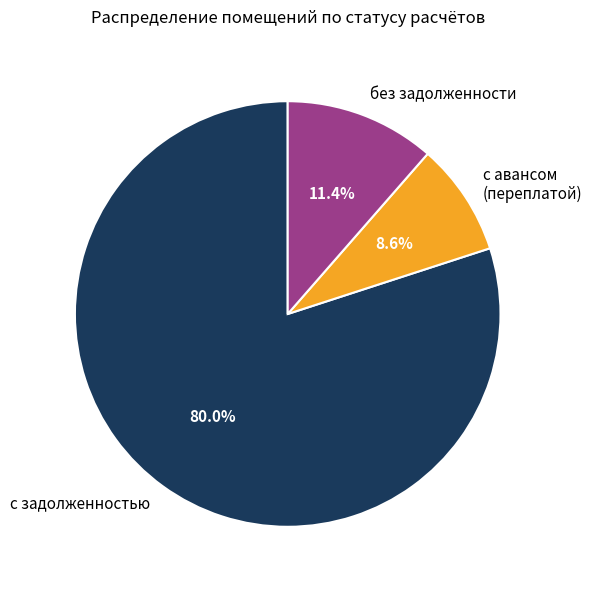

Which slice is the smallest?

с авансом (переплатой)